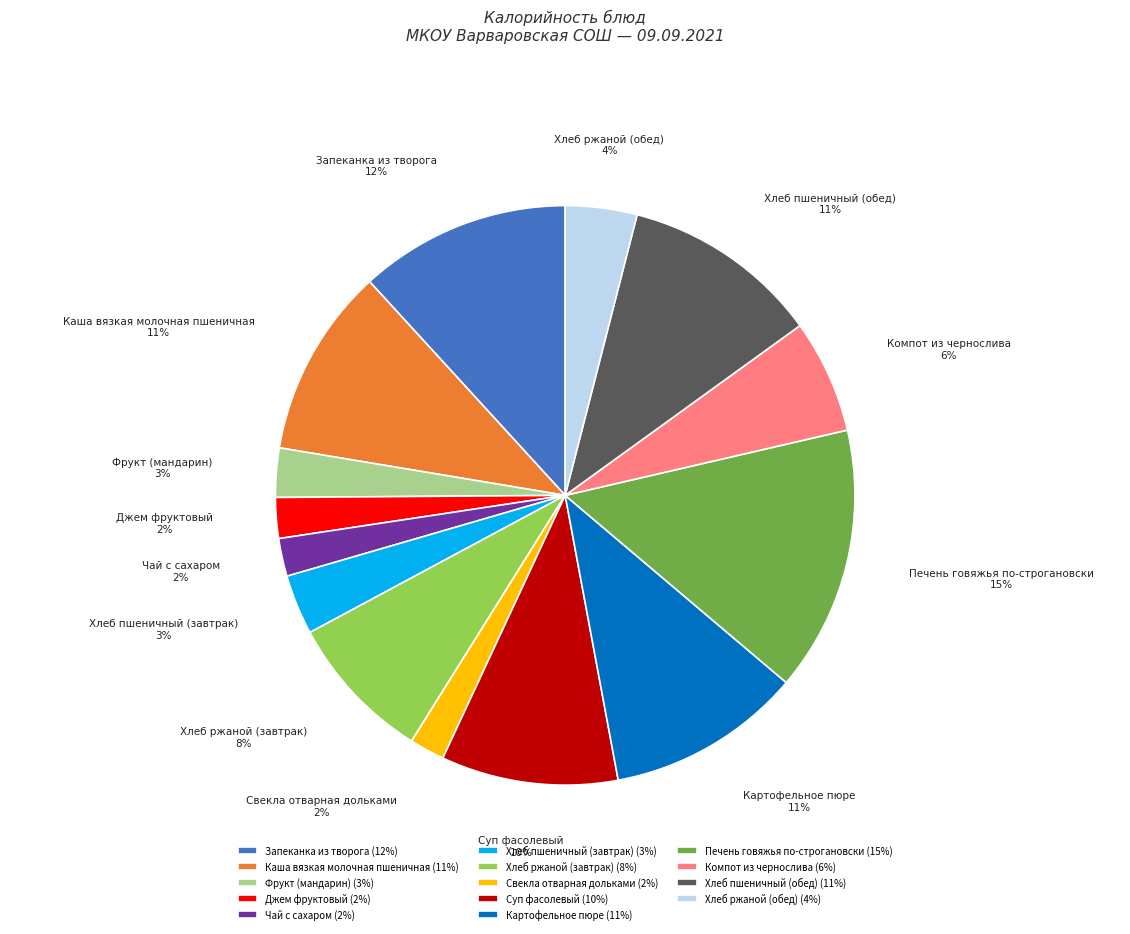

What is the largest slice in the pie chart?

Печень говяжья по-строгановски